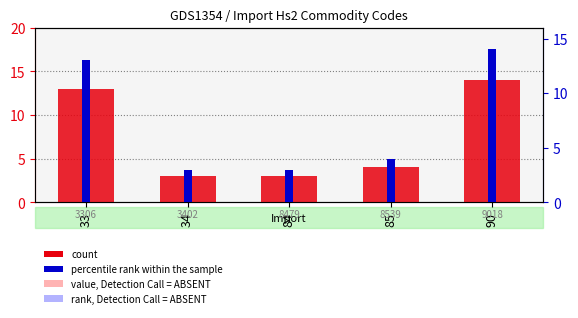

What is the sum of the count (Hs2) values at 84 and 34?

6